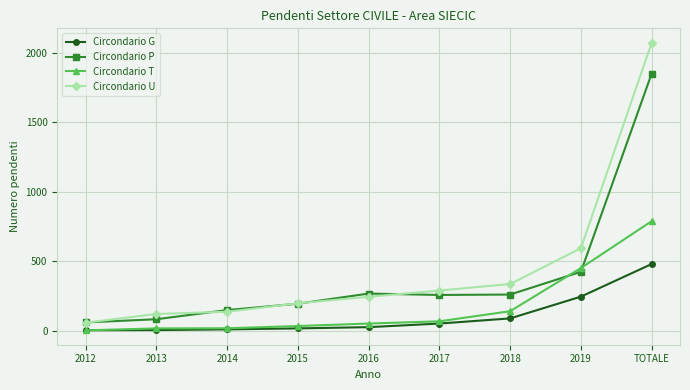

True or false: Circondario U has more than 2 interior local peaks.

False